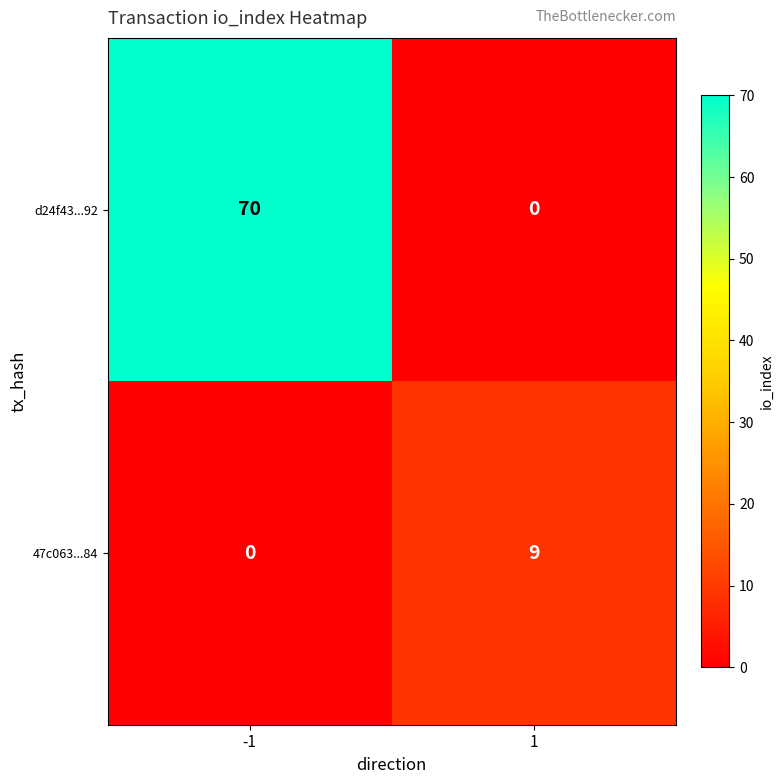

At which category is the sum across all series the highest?

-1